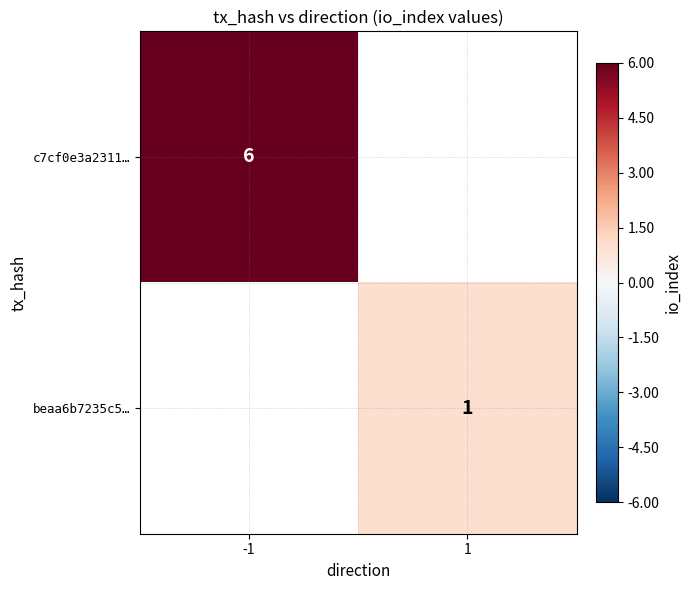

The value of c7cf0e3a2311… at -1 is 6. True or false?

True